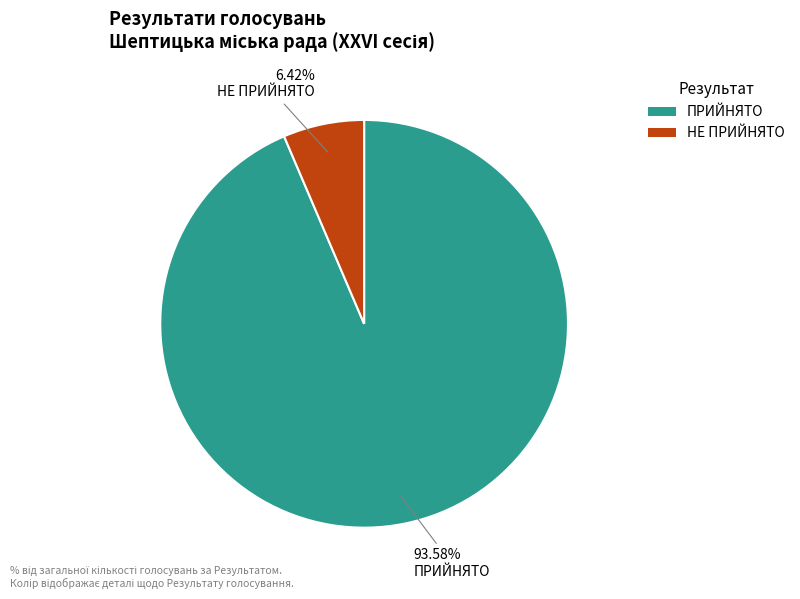

Count the number of slices in the pie.

2